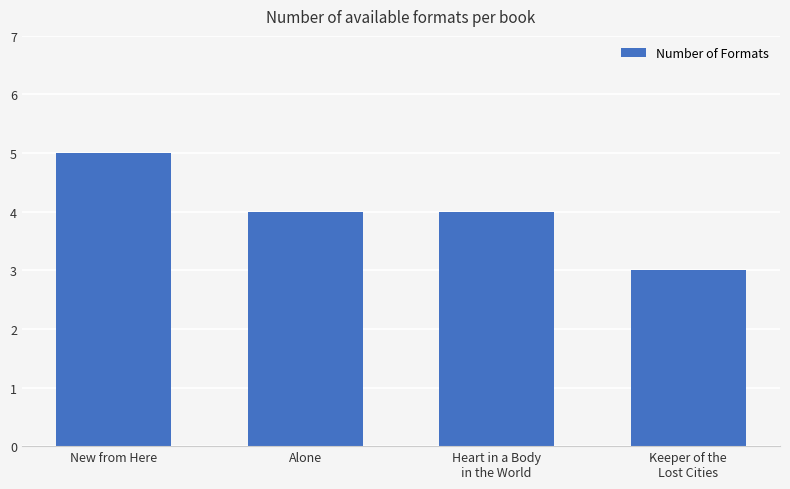

What is the label of the 4th bar from the right?

New from Here